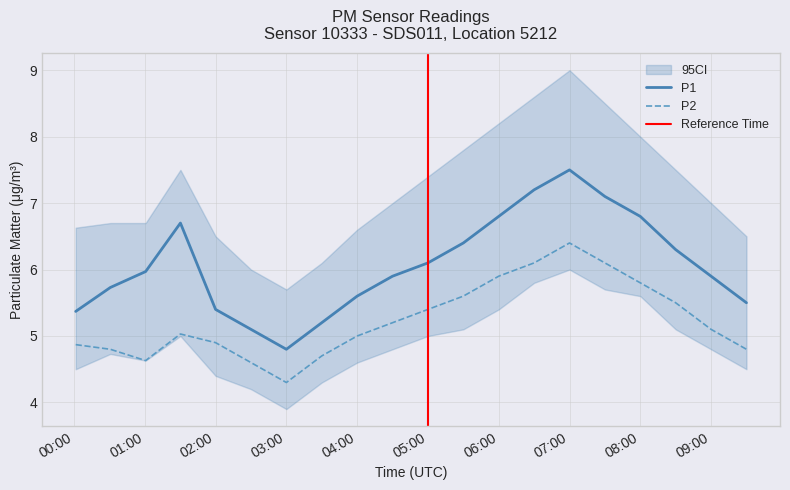

True or false: P2 and P1 intersect in this chart.

False